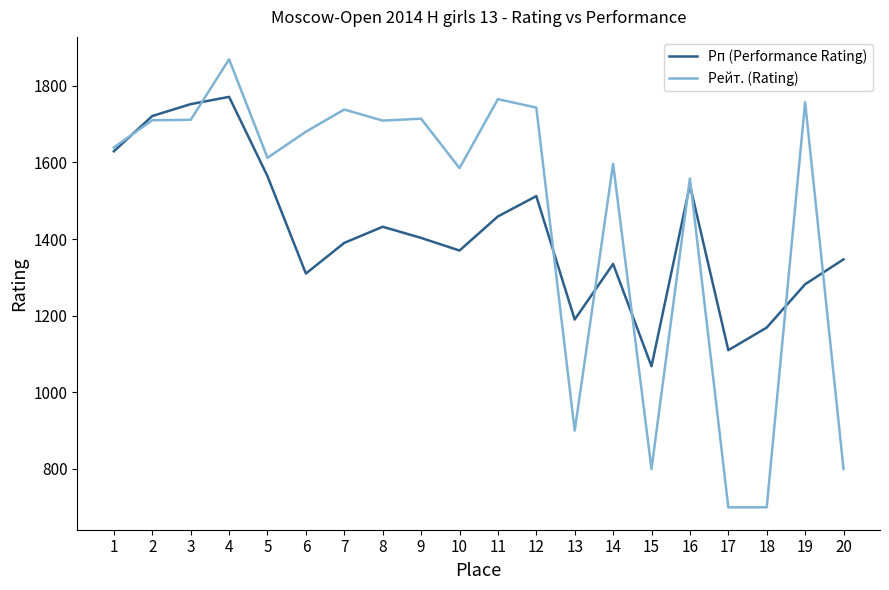

What is the difference between the Рейт. (Rating) values at 19 and 1?

118